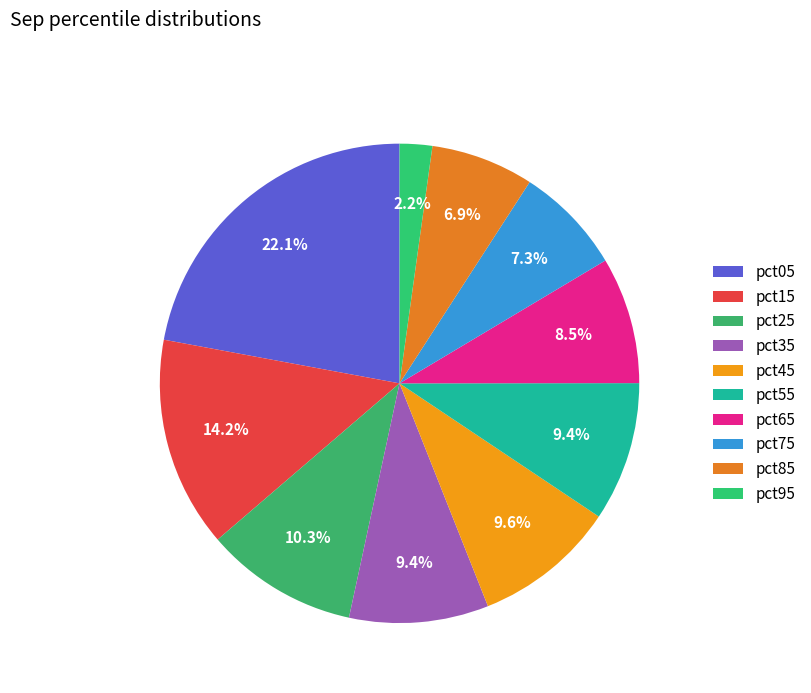

To the nearest percent, what is the combined percentage of pct95 and pct35?

12%